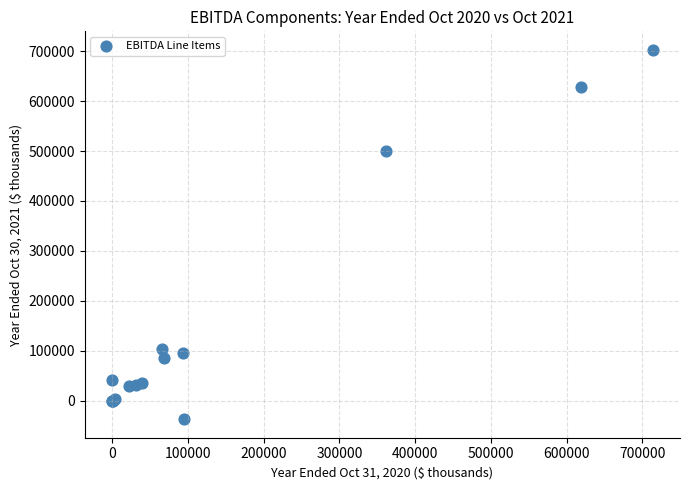

What Y value in the scatter plot is closest to 332685?

500196